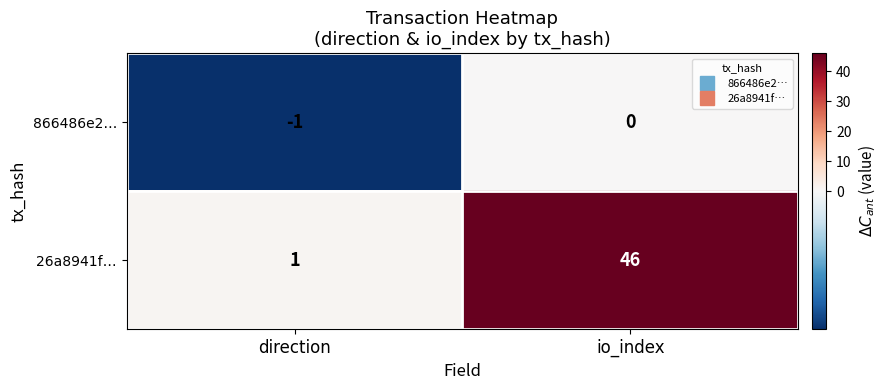

Rank the series at direction from lowest to highest value.

866486e2…, 26a8941f…